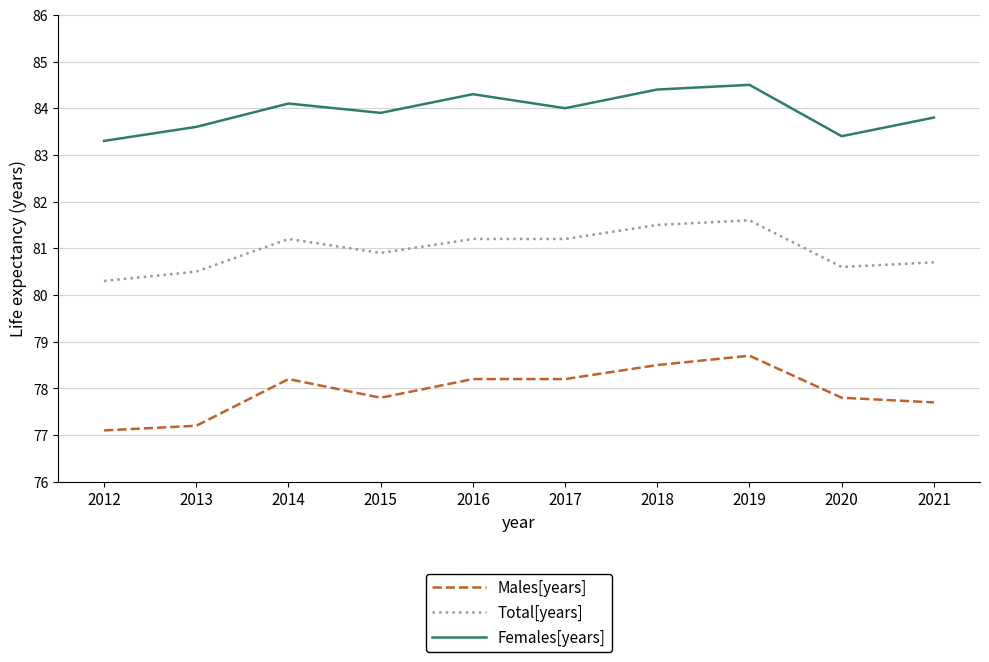

Reading right to left, transcribe all the data shown in this chart.

Males[years]: 2021=77.7	2020=77.8	2019=78.7	2018=78.5	2017=78.2	2016=78.2	2015=77.8	2014=78.2	2013=77.2	2012=77.1
Total[years]: 2021=80.7	2020=80.6	2019=81.6	2018=81.5	2017=81.2	2016=81.2	2015=80.9	2014=81.2	2013=80.5	2012=80.3
Females[years]: 2021=83.8	2020=83.4	2019=84.5	2018=84.4	2017=84.0	2016=84.3	2015=83.9	2014=84.1	2013=83.6	2012=83.3